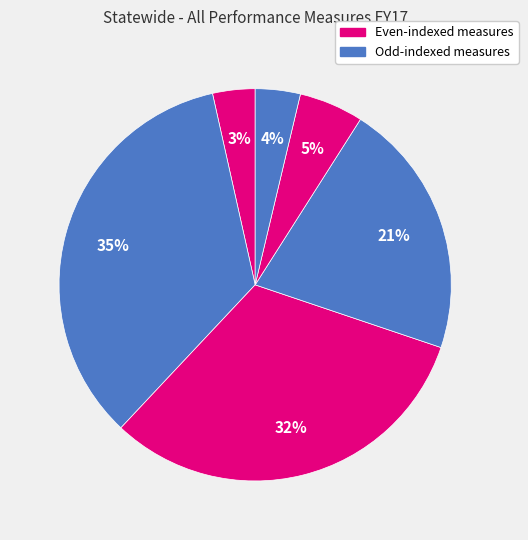

How many segments does this pie chart have?

6